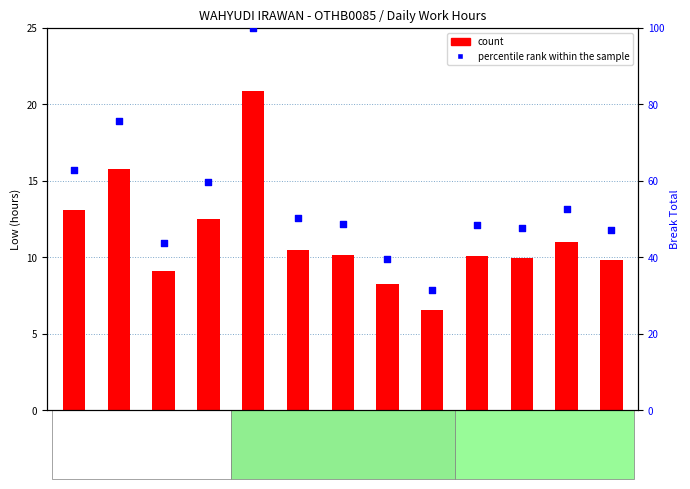

At how many categories does at least one series exceed 39?

12